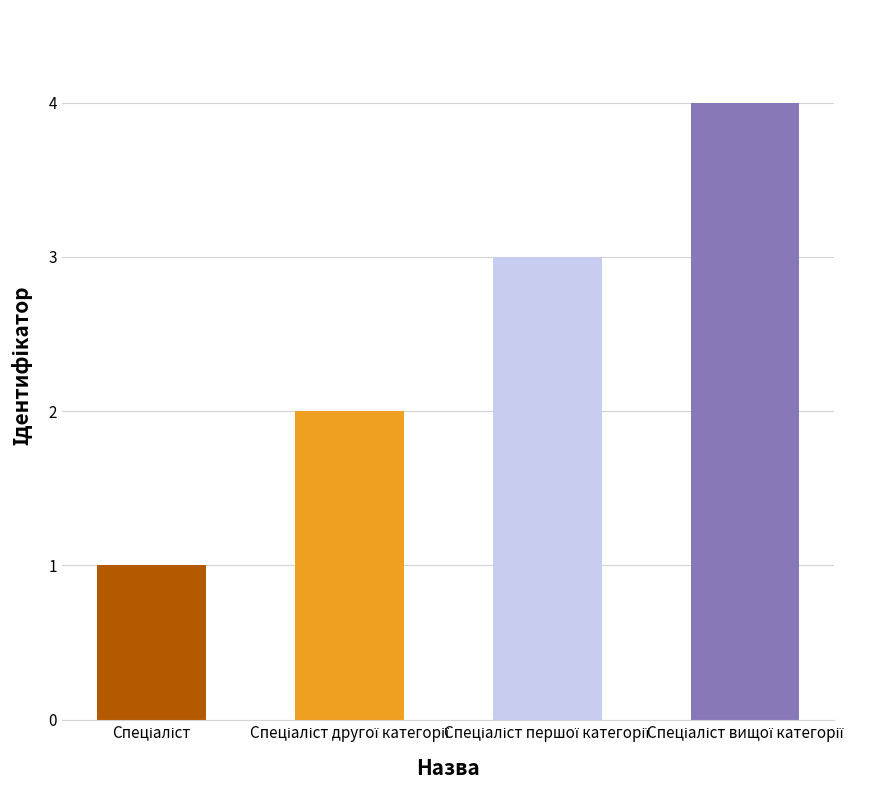

How many distinct data groups are displayed?

1